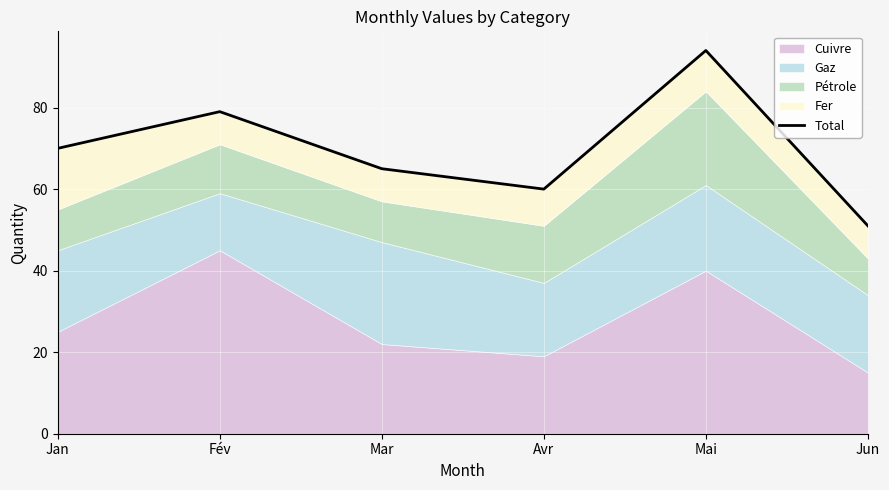

Where does the data first go above 70?

Fév